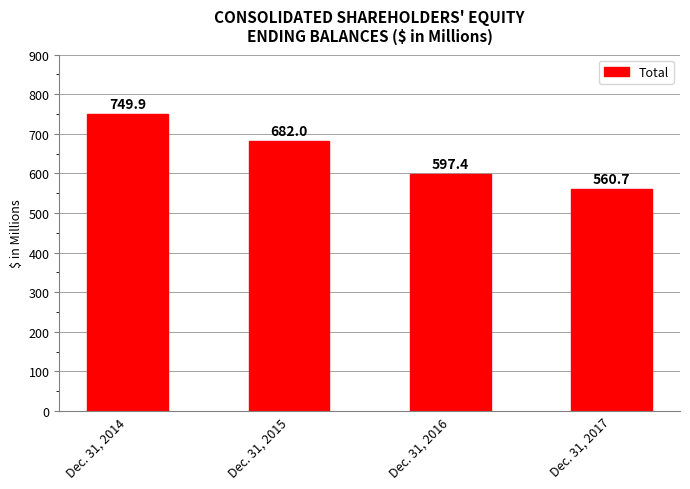

List the labels in order of value, smallest first.

Dec. 31, 2017, Dec. 31, 2016, Dec. 31, 2015, Dec. 31, 2014